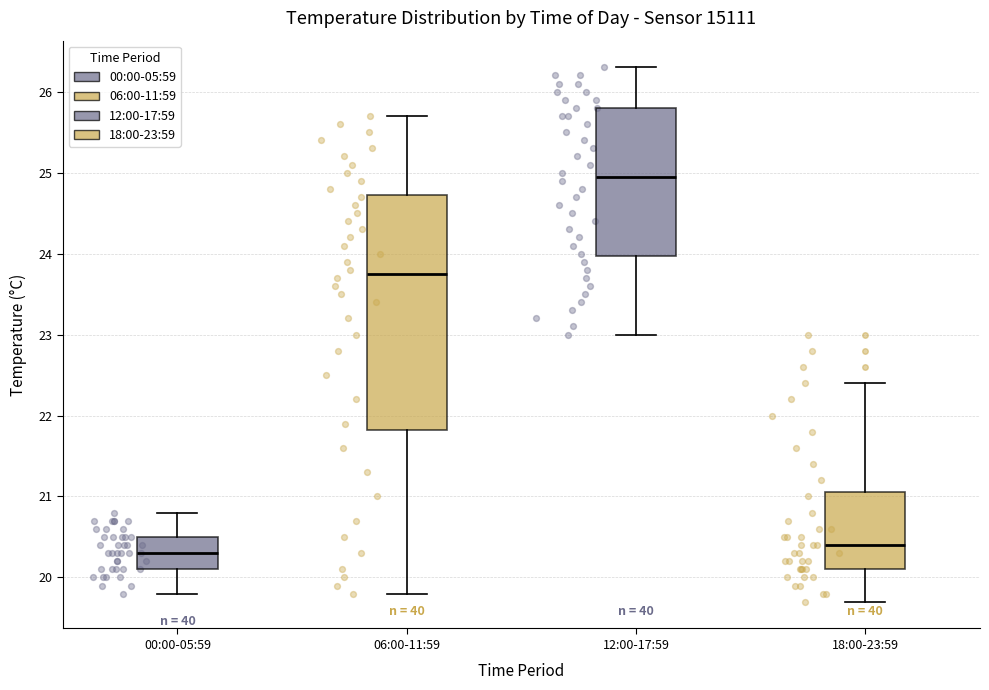

Reading left to right, read every box against the y-axis: the position of its median line, the range the box covers, and the ends of its whiskers. The values are not printed on the chart, so give them approximately, as read against the axis.

00:00-05:59: median 20.3, box 20.1 to 20.5, whiskers 19.8 to 20.8
06:00-11:59: median 23.8, box 21.8 to 24.7, whiskers 19.8 to 25.7
12:00-17:59: median 25.0, box 24.0 to 25.8, whiskers 23.0 to 26.3
18:00-23:59: median 20.4, box 20.1 to 21.1, whiskers 19.7 to 22.4